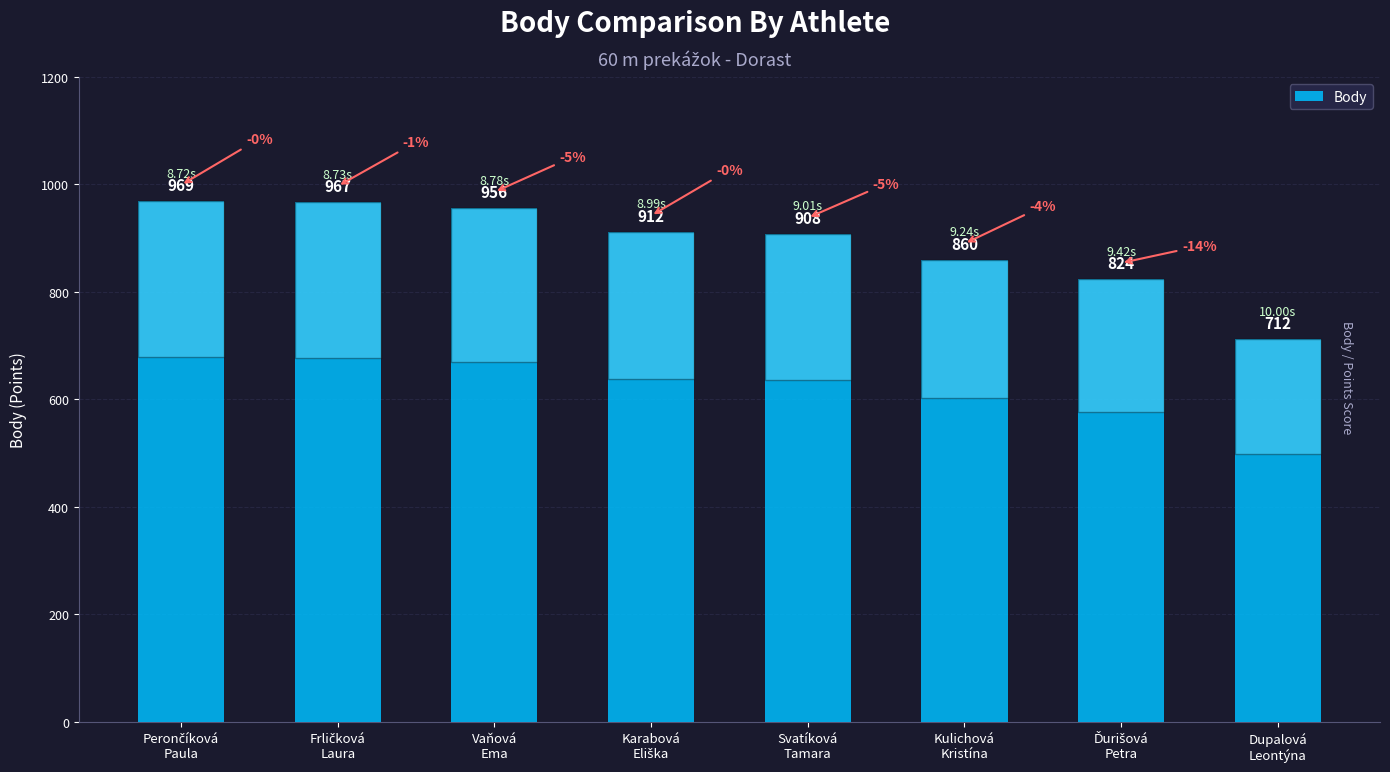

What is the difference between the maximum and minimum values?

257